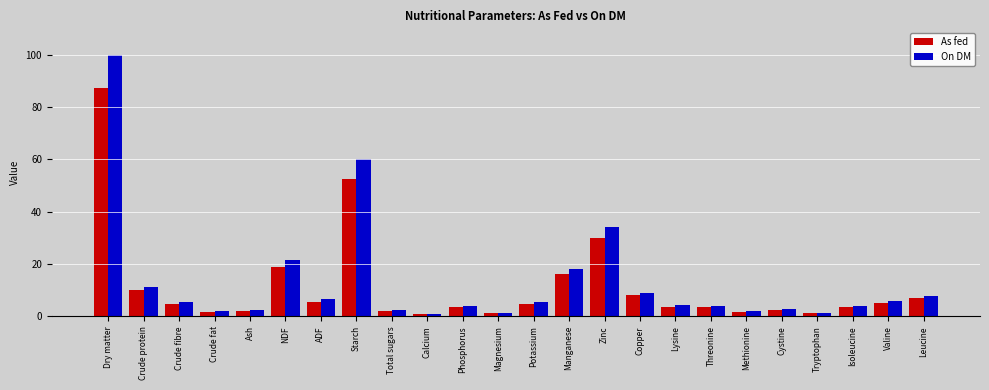

What are all the series names shown in the legend?

As fed, On DM